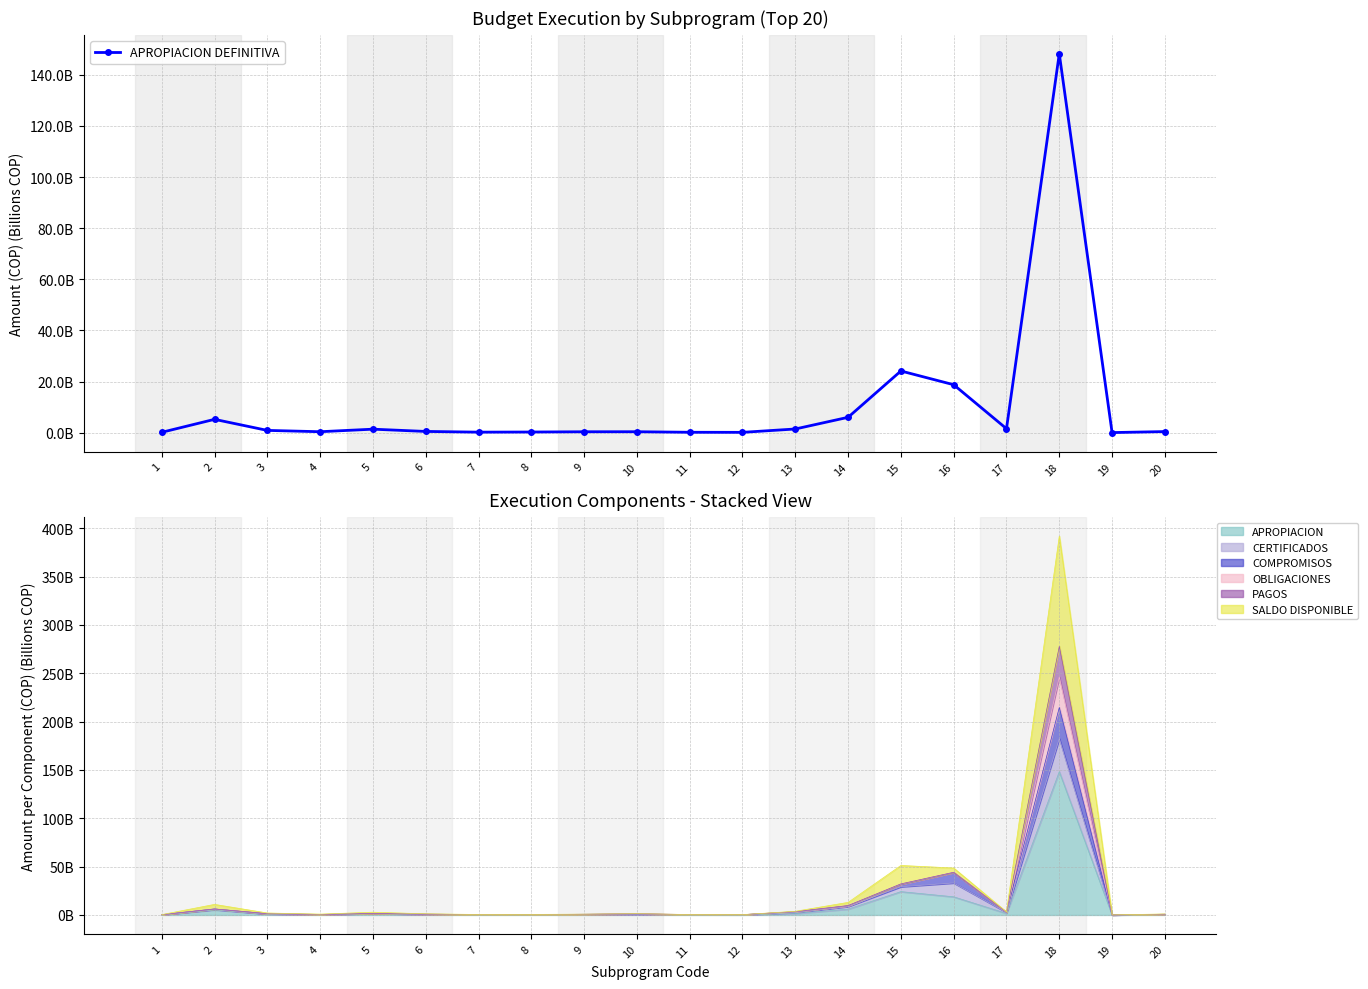

The chart shows a value of 24.1 at 15. True or false?

True